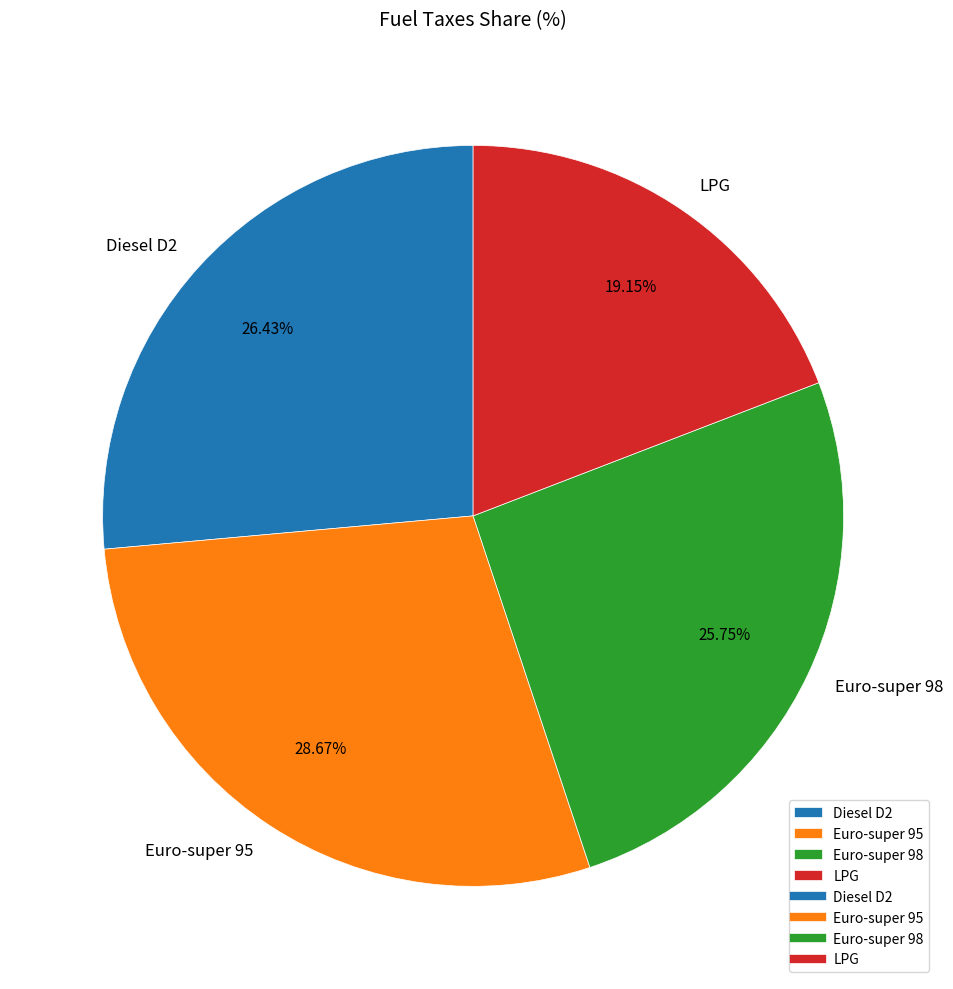

True or false: Euro-super 95 accounts for 15% of the total.

False